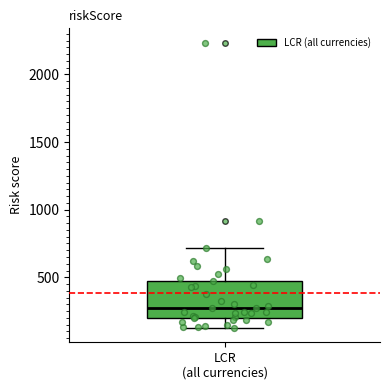

Transcribe this box plot: give where the median line is, the range the box spans, and where the two whiskers end, as read against the y-axis. The values are not printed on the chart, so give them approximately, as read against the axis.

median 250, box 200 to 450, whiskers 150 to 700